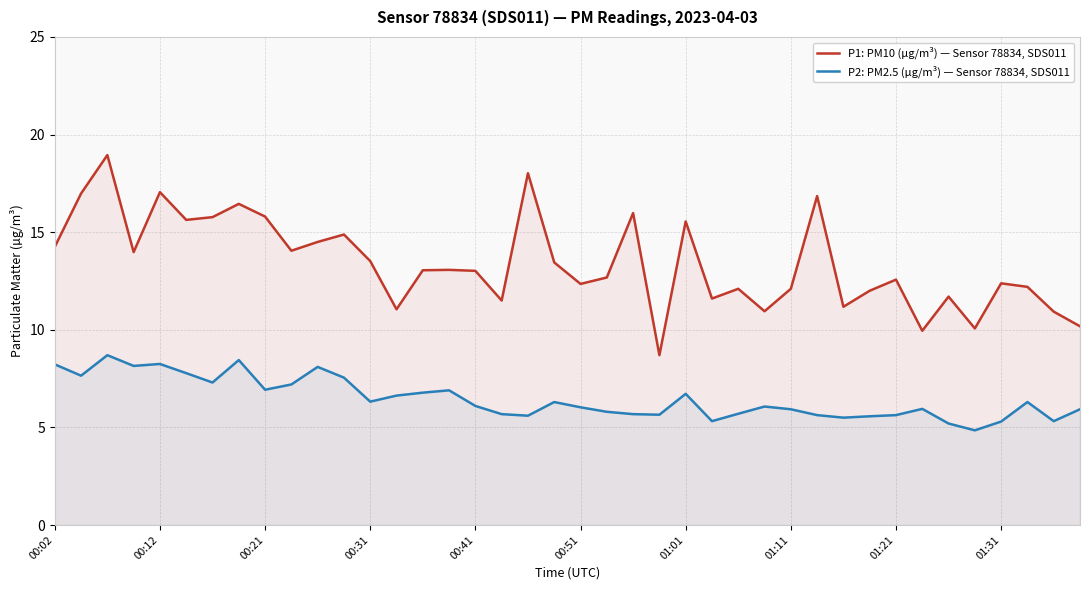

Which series has the widest spread of values?

P1: PM10 (µg/m³) — Sensor 78834, SDS011